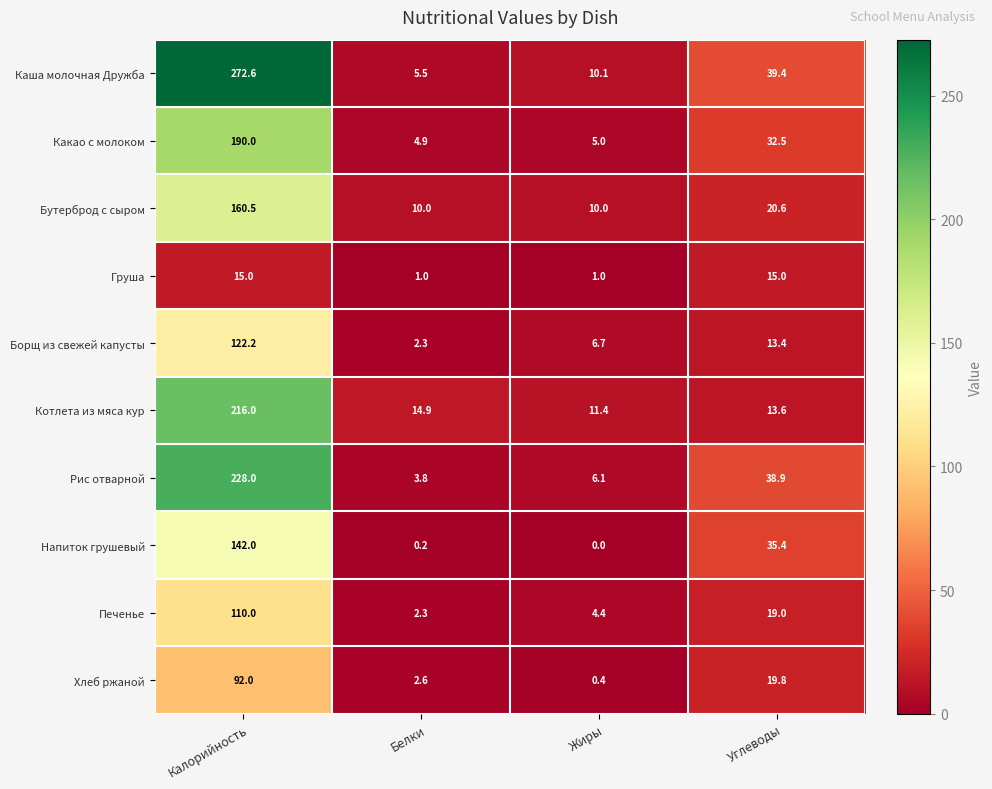

What is the difference between the maximum and minimum values in the Каша молочная Дружба series?

267.1